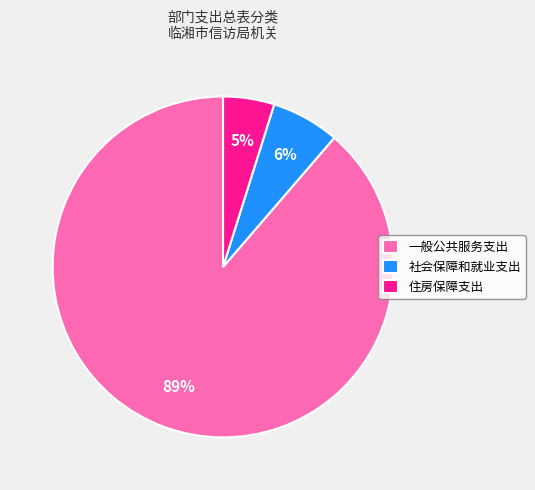

Between 社会保障和就业支出 and 住房保障支出, which is larger?

社会保障和就业支出